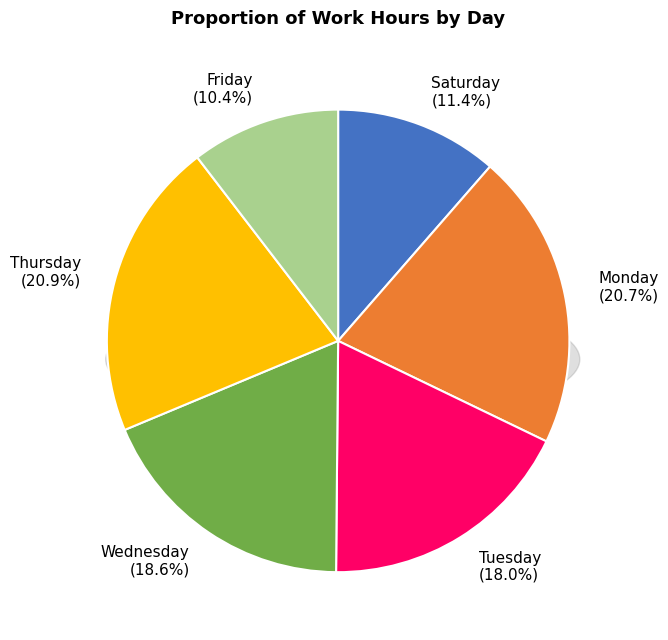

Which category has the biggest portion of the pie?

Thu 24